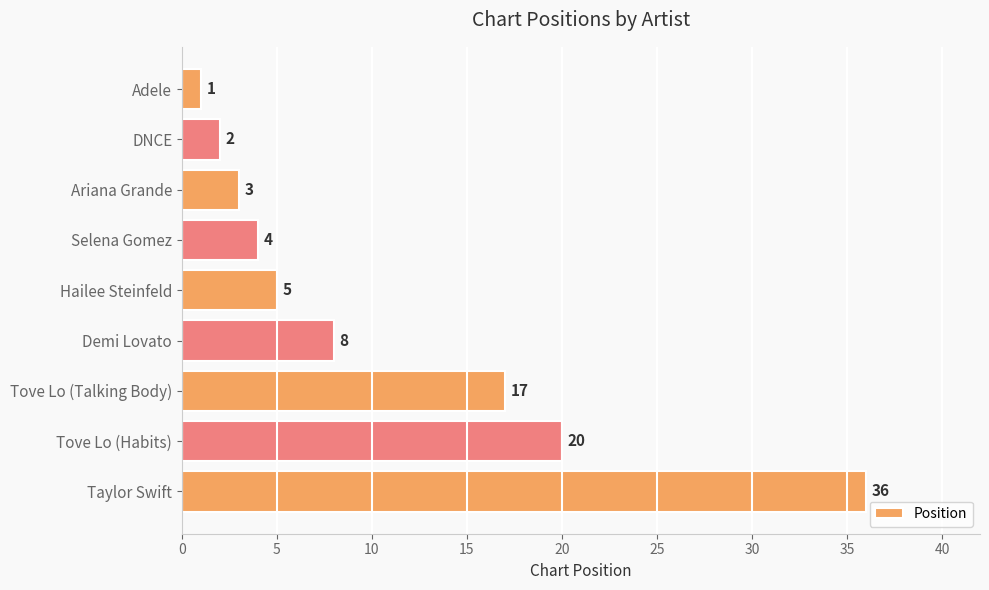

Which label corresponds to the largest value in the chart?

Taylor Swift